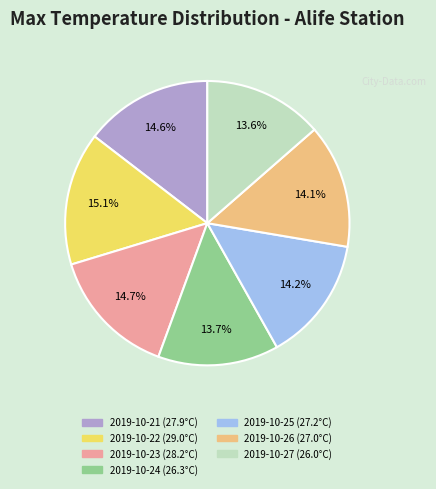

Does any single category account for the majority?

No